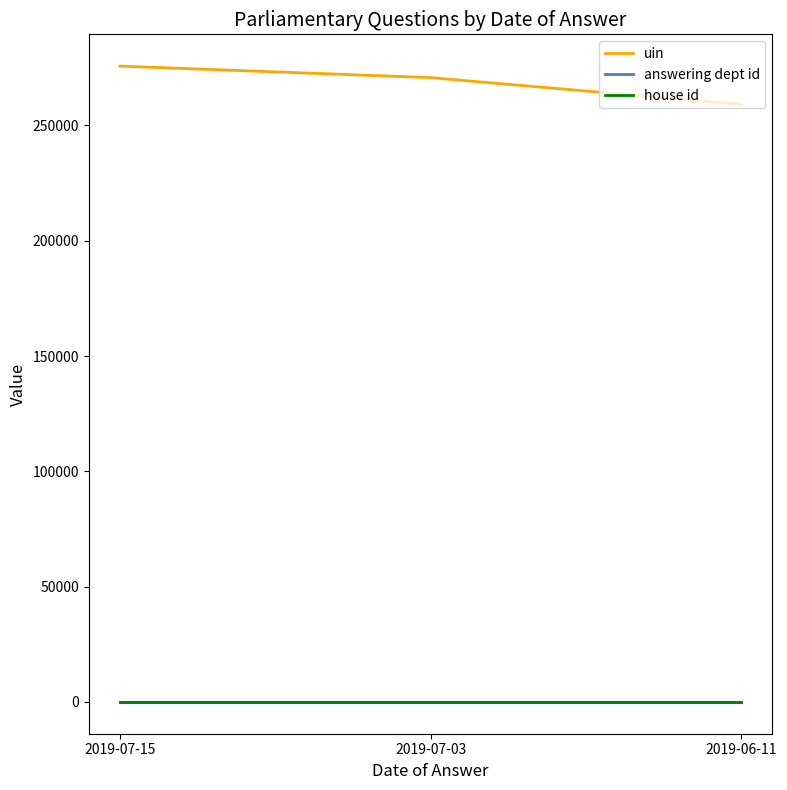

Which series has the largest total across all categories?

uin